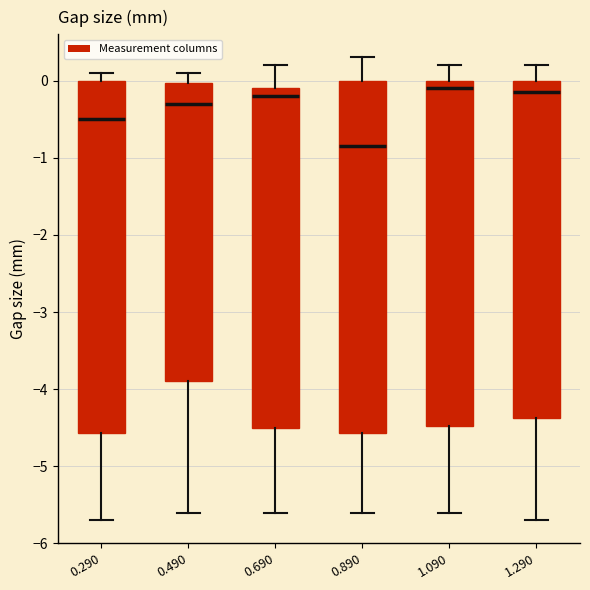

Reading left to right, transcribe this box plot: for each box, give where its median line is, the range the box spans, and where its two whiskers end, as read against the y-axis. The values are not printed on the chart, so give them approximately, as read against the axis.

0.290: median -0.5, box -4.6 to 0.0, whiskers -5.7 to 0.1
0.490: median -0.3, box -3.9 to 0.0, whiskers -5.6 to 0.1
0.690: median -0.2, box -4.5 to -0.1, whiskers -5.6 to 0.2
0.890: median -0.8, box -4.6 to 0.0, whiskers -5.6 to 0.3
1.090: median -0.1, box -4.5 to 0.0, whiskers -5.6 to 0.2
1.290: median -0.1, box -4.4 to 0.0, whiskers -5.7 to 0.2